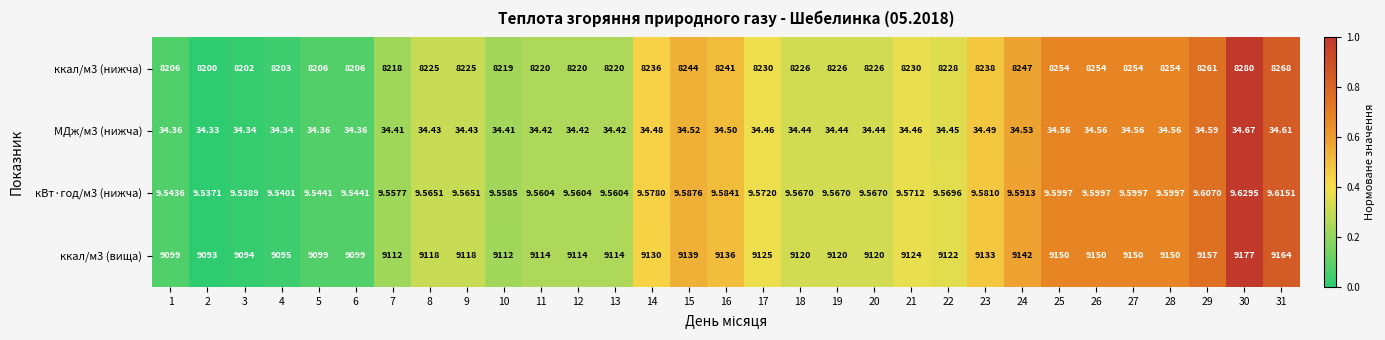

Between 13 and 15, which series saw the biggest shift?

ккал/м3 (вища)